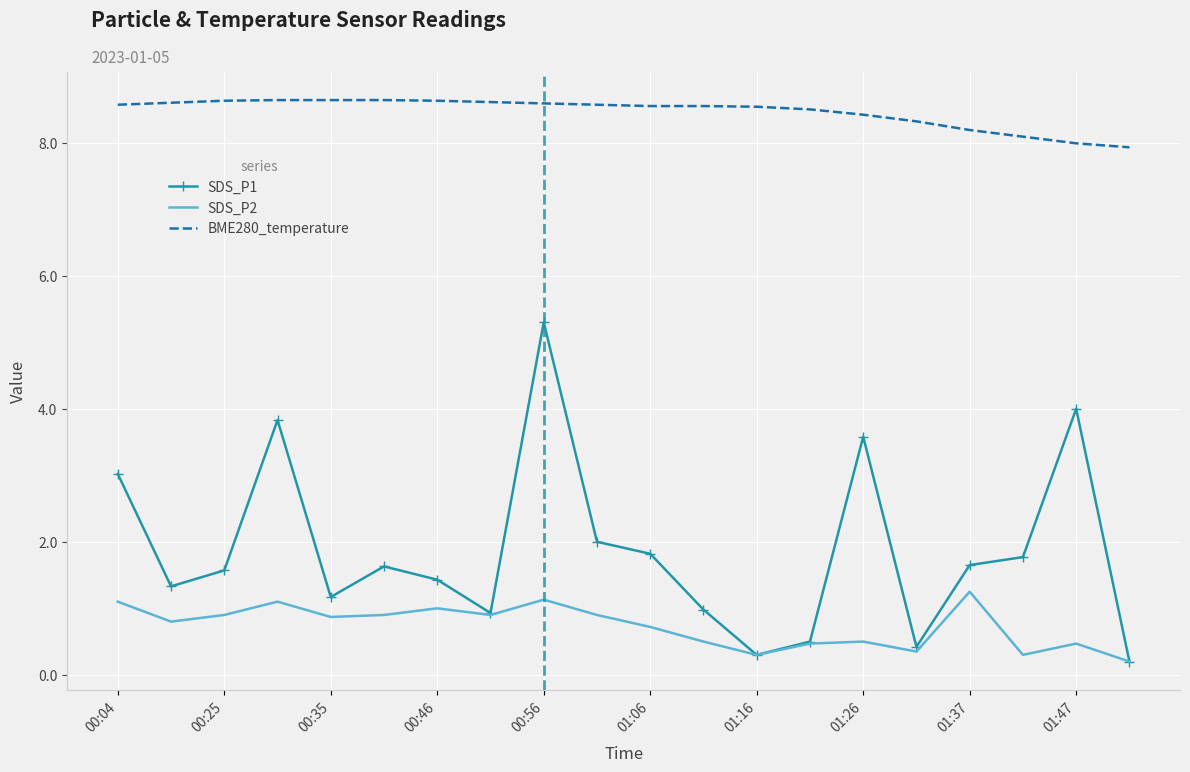

Which series has the largest total across all categories?

BME280_temperature